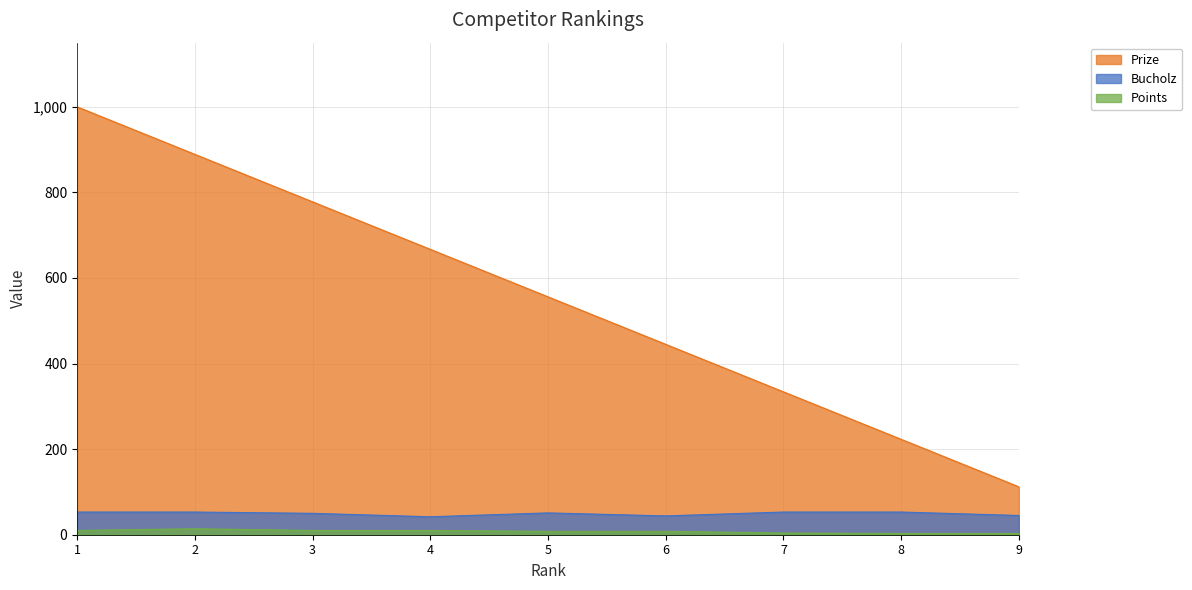

At which category is the sum across all series the highest?

1